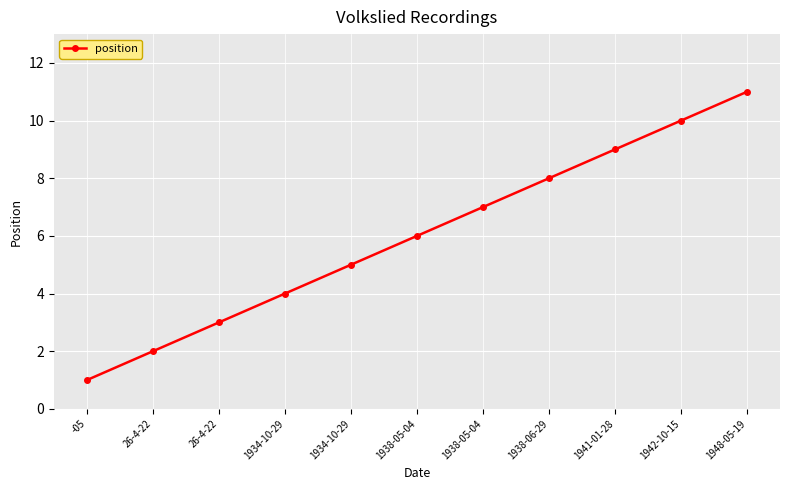

Rank the categories by value from lowest to highest.

-05, 26-4-22, 26-4-22, 1934-10-29, 1934-10-29, 1938-05-04, 1938-05-04, 1938-06-29, 1941-01-28, 1942-10-15, 1948-05-19